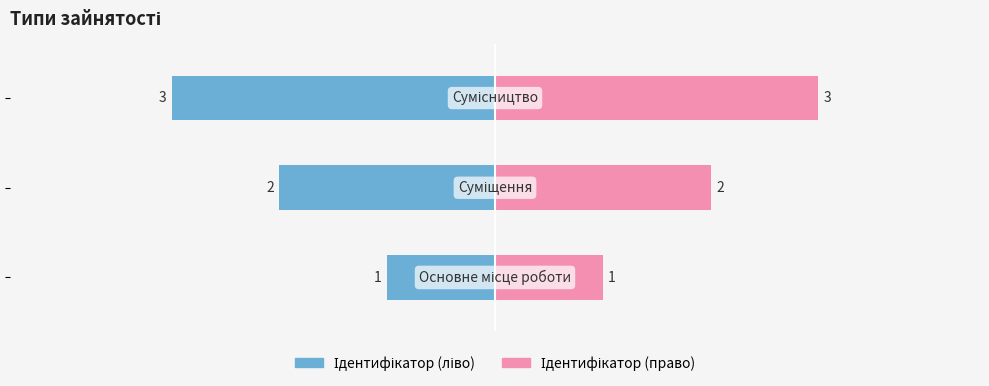

Reading left to right, transcribe all the data shown in this chart.

Ідентифікатор (ліво): -1	-2	-3
Ідентифікатор (право): 1	2	3